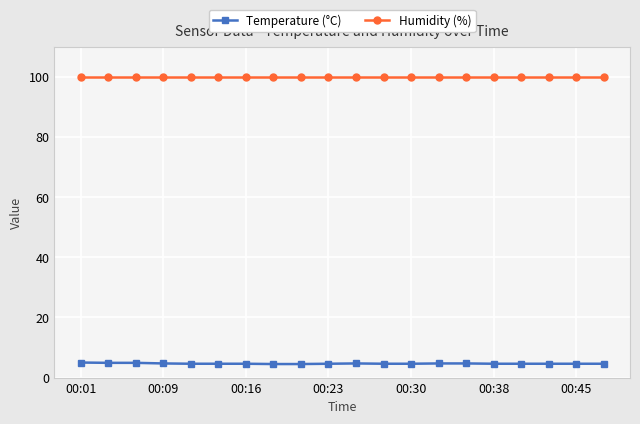

What is the greatest value displayed?

99.9